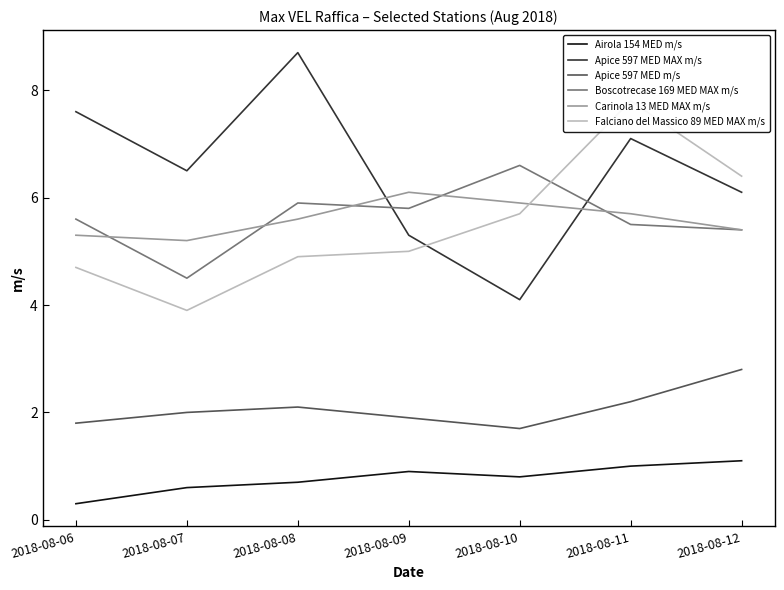

True or false: Apice 597 MED m/s has a value of 0.9 at 2018-08-10.

False